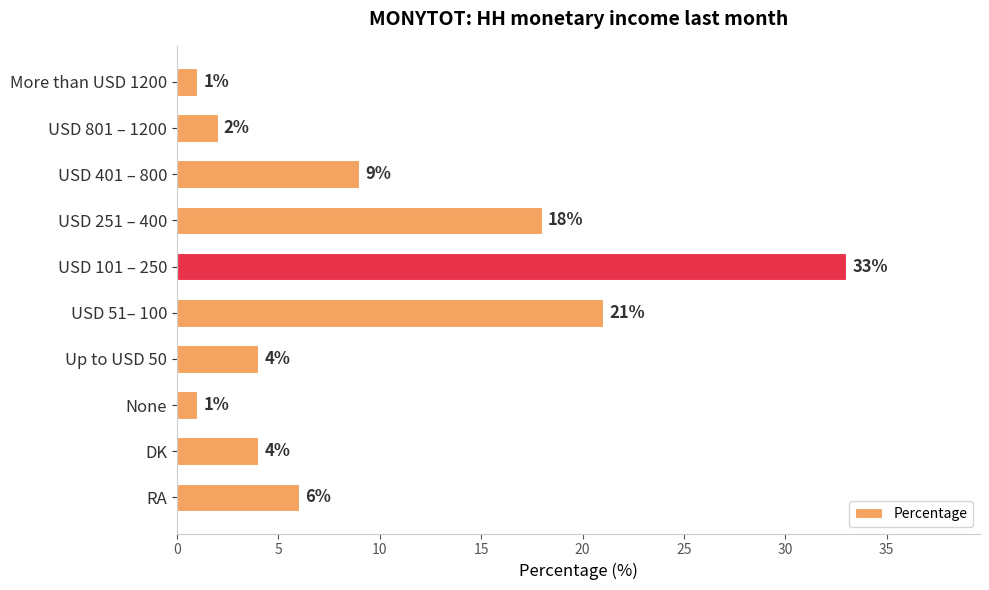

What is the sum of all values?

99